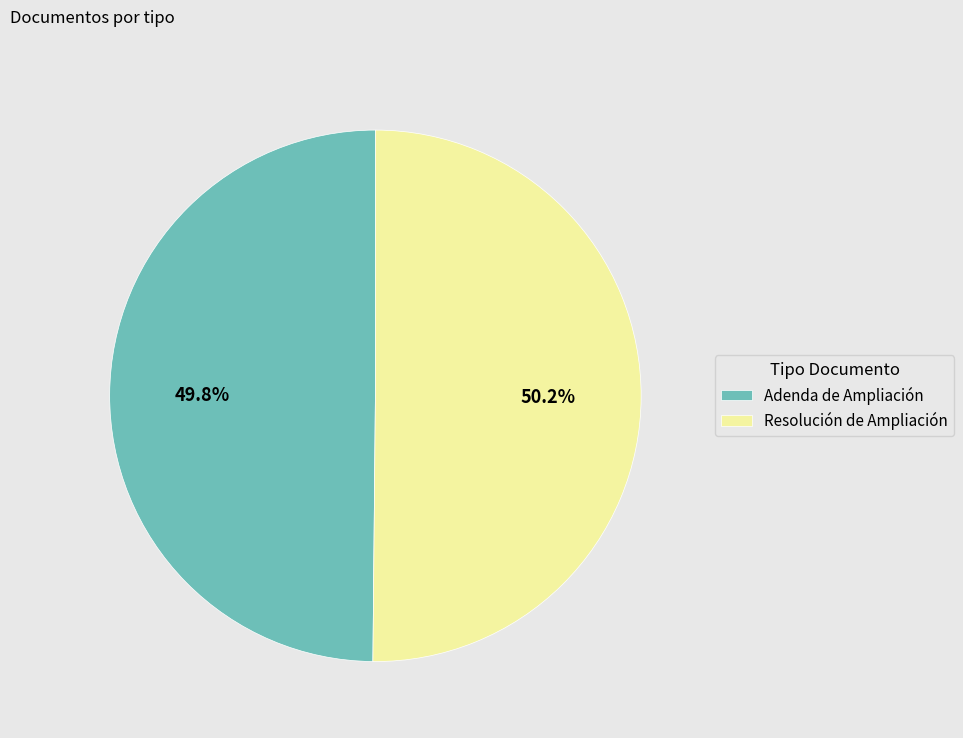

Is it true that Resolución de Ampliación is 38% of the pie?

False